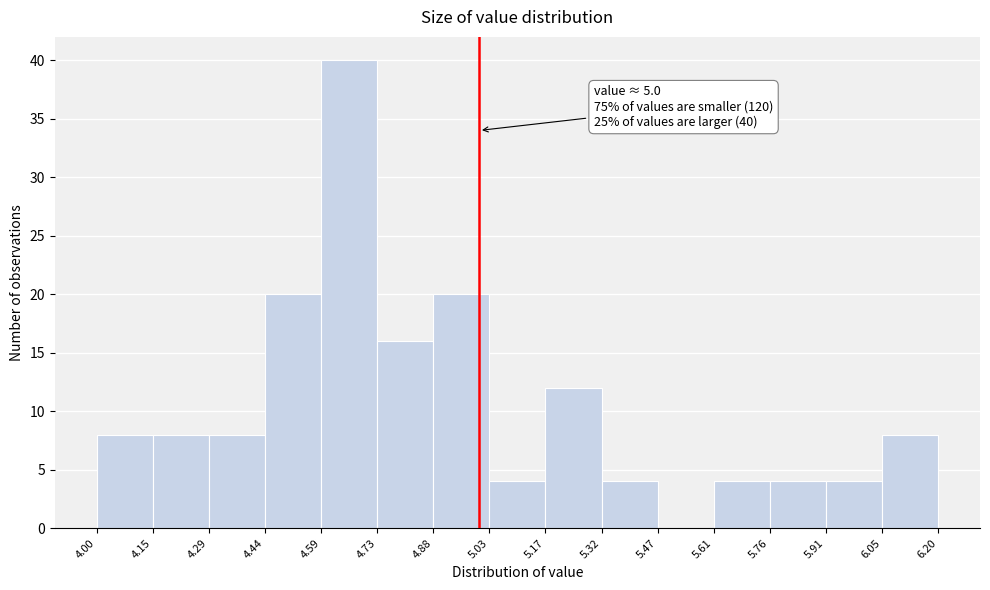

Which range on the x-axis has the tallest bar?

4.59 to 4.73